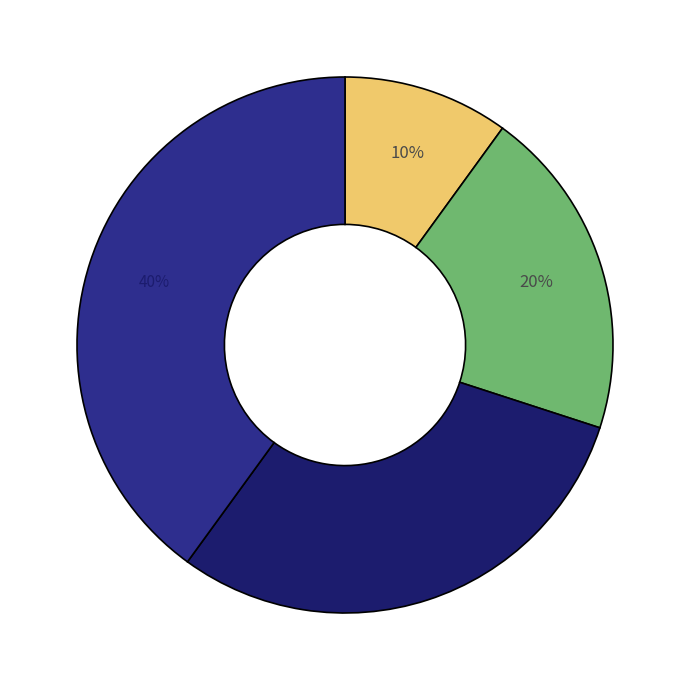

To the nearest percent, what is the difference between the largest and smallest slice percentages?

30%